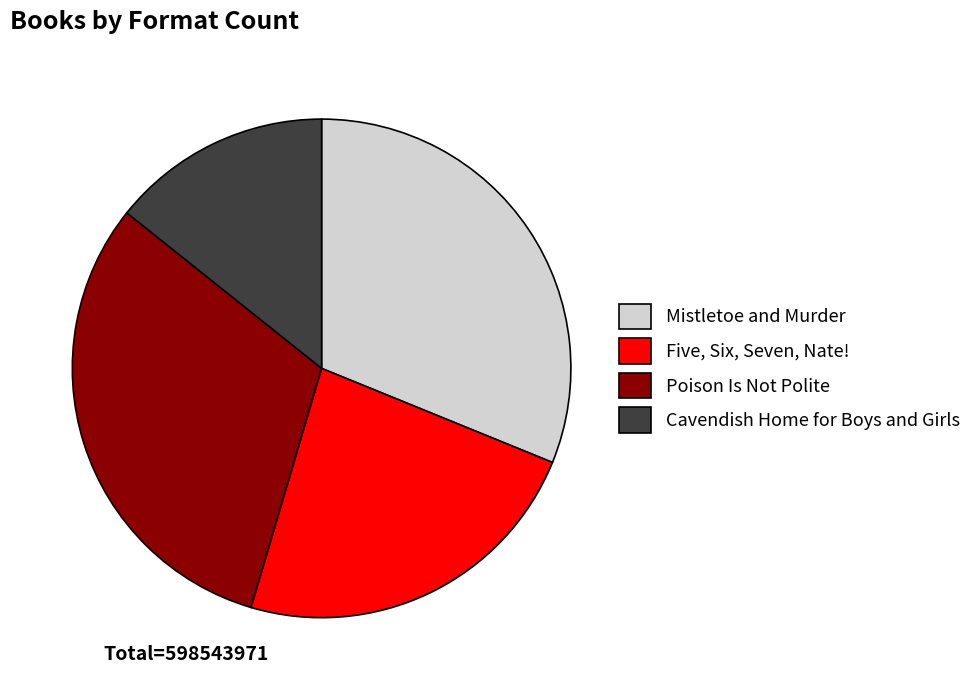

Does Poison Is Not Polite represent more than half of the total?

No